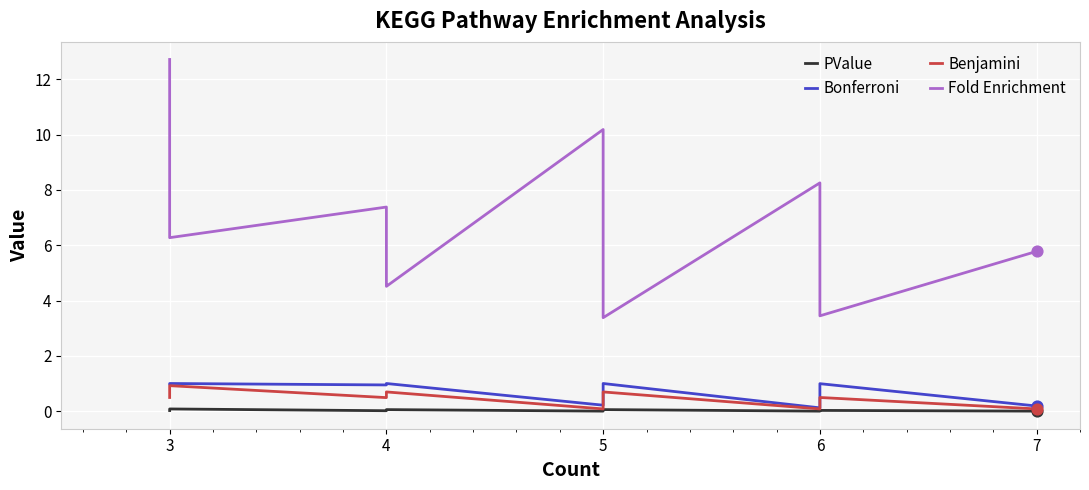

Which series contains the highest Y value?

Fold Enrichment